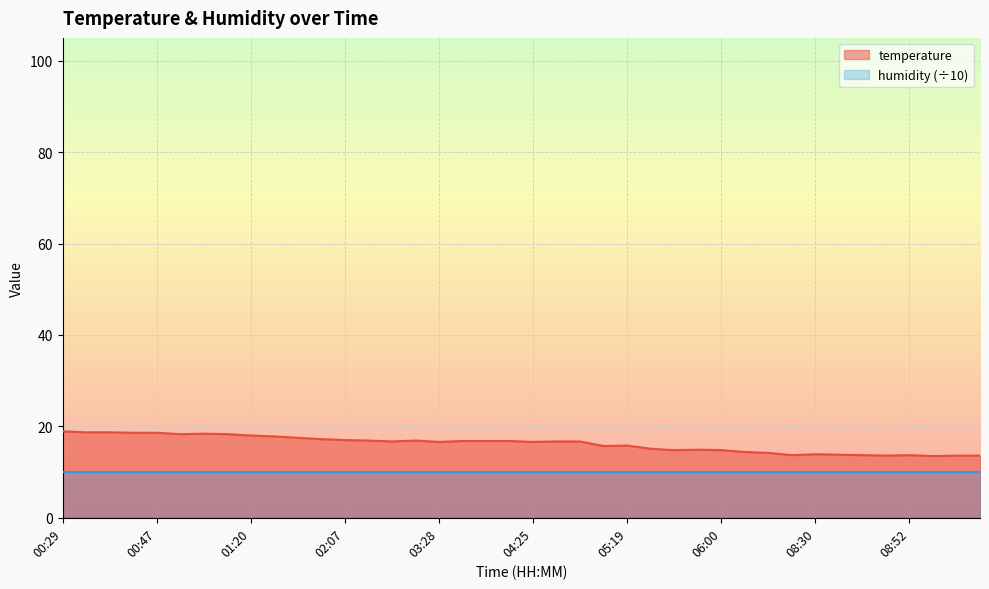

How many data points does each series have?

40